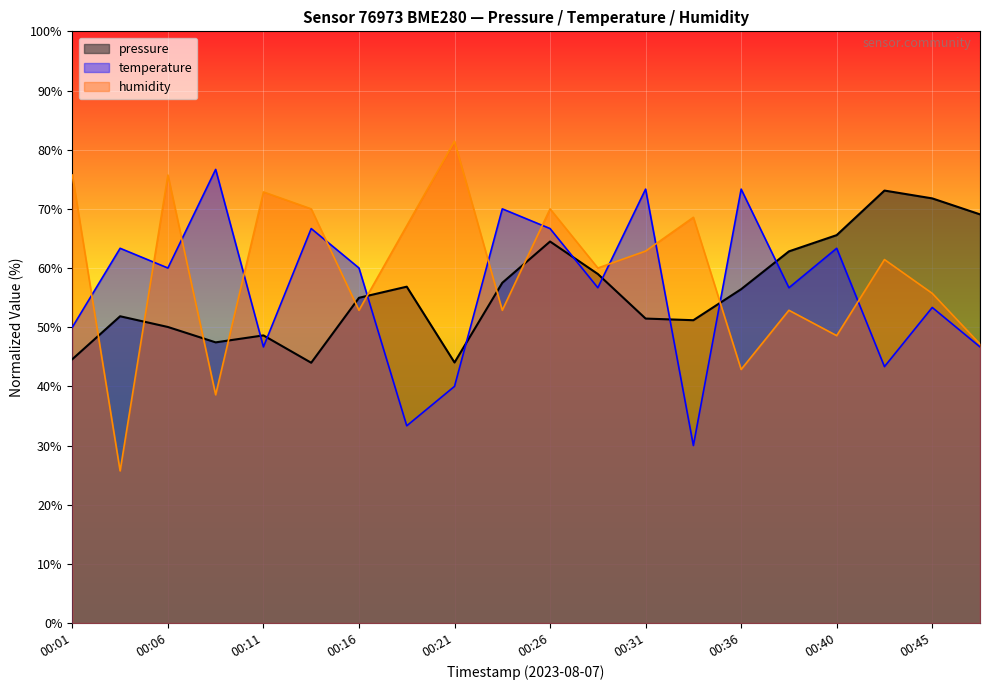

True or false: pressure has a value of 69.1 at 00:48.

True